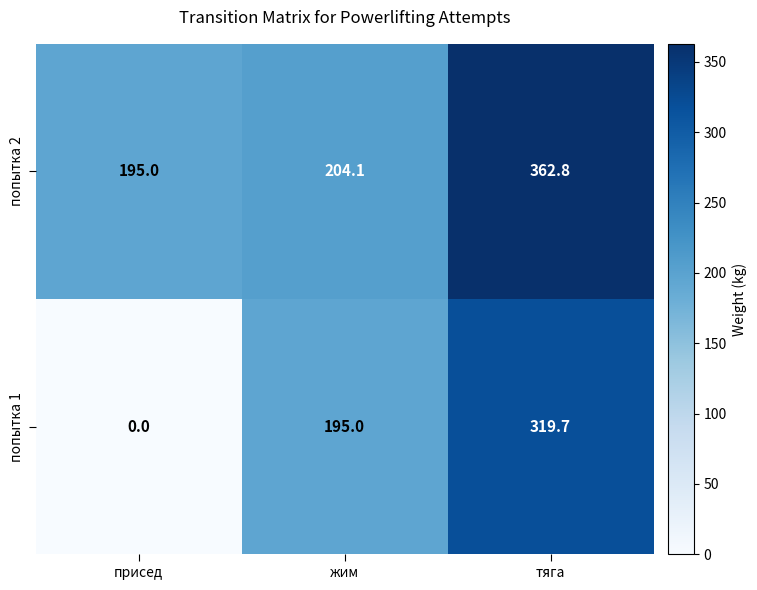

What is the difference between the maximum and minimum values in the попытка 1 series?

319.7